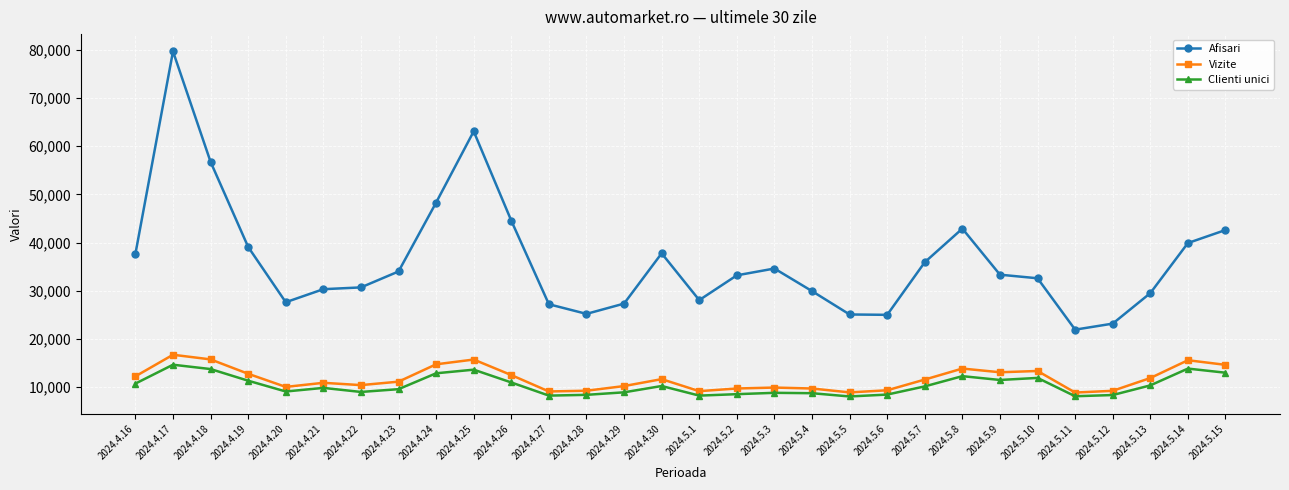

True or false: Clienti unici and Afisari cross at least once.

False